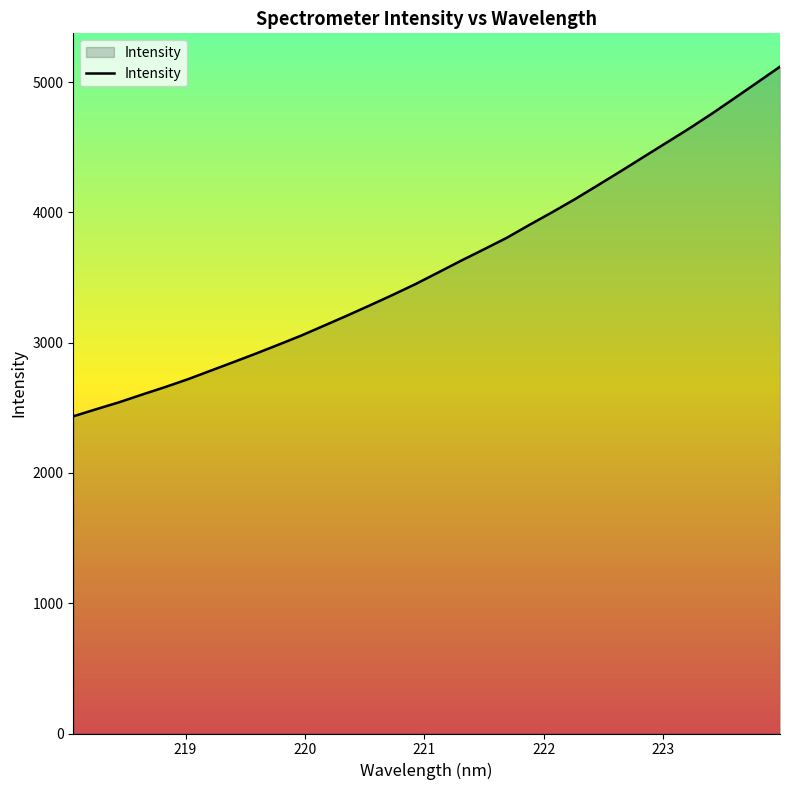

What is the difference between the maximum and minimum values?

2683.5